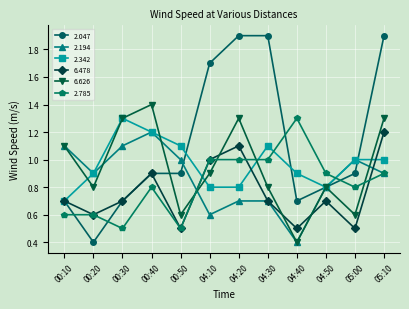

Reading left to right, what are all the values shown in this chart?

2.047: 00:10=0.7	00:20=0.4	00:30=0.7	00:40=0.9	00:50=0.9	04:10=1.7	04:20=1.9	04:30=1.9	04:40=0.7	04:50=0.8	05:00=0.9	05:10=1.9
2.194: 00:10=1.1	00:20=0.9	00:30=1.1	00:40=1.2	00:50=1.0	04:10=0.6	04:20=0.7	04:30=0.7	04:40=0.4	04:50=0.8	05:00=1.0	05:10=0.9
2.342: 00:10=0.7	00:20=0.9	00:30=1.3	00:40=1.2	00:50=1.1	04:10=0.8	04:20=0.8	04:30=1.1	04:40=0.9	04:50=0.8	05:00=1.0	05:10=1.0
6.478: 00:10=0.7	00:20=0.6	00:30=0.7	00:40=0.9	00:50=0.5	04:10=1.0	04:20=1.1	04:30=0.7	04:40=0.5	04:50=0.7	05:00=0.5	05:10=1.2
6.626: 00:10=1.1	00:20=0.8	00:30=1.3	00:40=1.4	00:50=0.6	04:10=0.9	04:20=1.3	04:30=0.8	04:40=0.4	04:50=0.8	05:00=0.6	05:10=1.3
2.785: 00:10=0.6	00:20=0.6	00:30=0.5	00:40=0.8	00:50=0.5	04:10=1.0	04:20=1.0	04:30=1.0	04:40=1.3	04:50=0.9	05:00=0.8	05:10=0.9